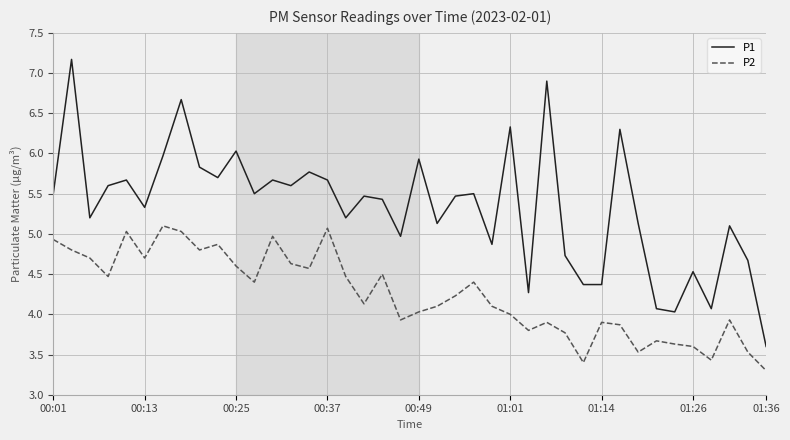

How many series are shown in this chart?

2